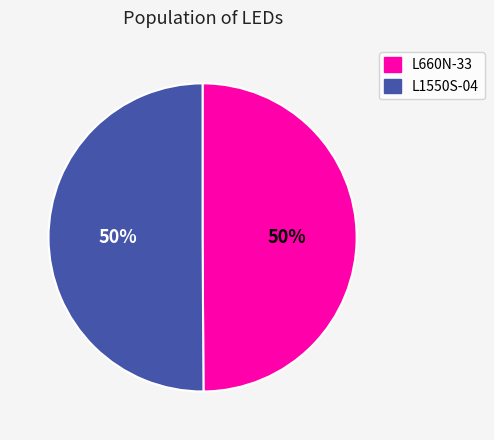

What is the ratio of the value at L660N-33 to the value at L1550S-04?

1.0